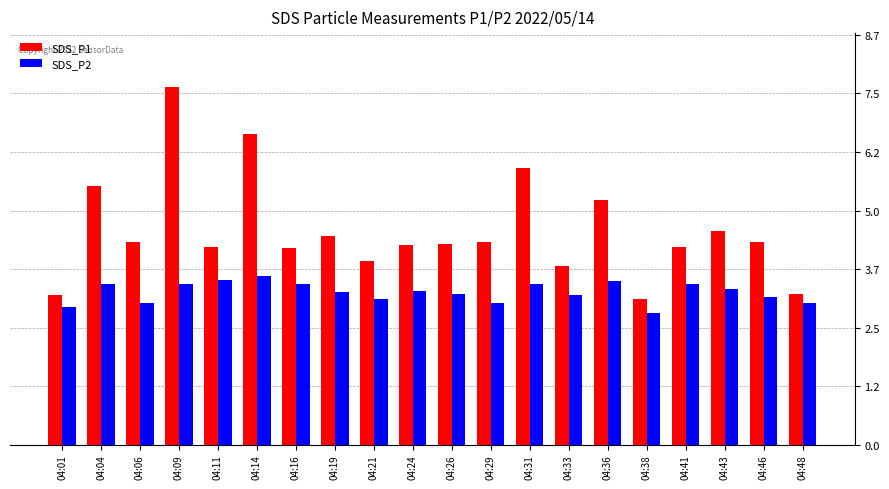

At 04:41, list the series in order from largest to smallest.

SDS_P1, SDS_P2